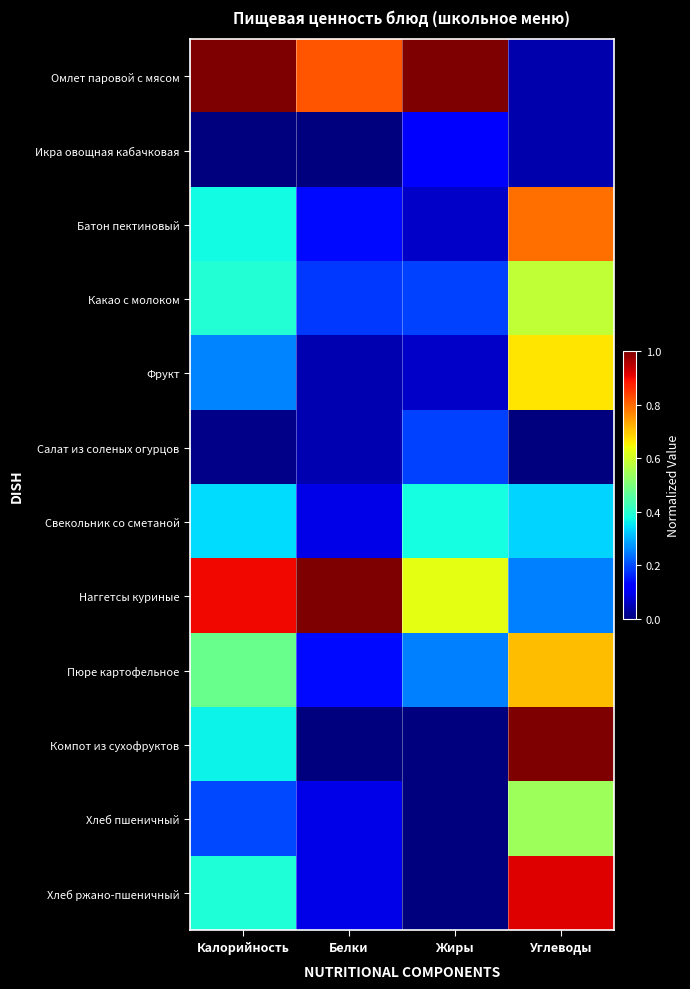

Reading left to right, extract all data points from this chart.

Омлет паровой с мясом: Калорийность=1.0	Белки=0.8	Жиры=1.0	Углеводы=0.0
Икра овощная кабачковая: Калорийность=0.0	Белки=0.0	Жиры=0.1	Углеводы=0.0
Батон пектиновый: Калорийность=0.4	Белки=0.1	Жиры=0.1	Углеводы=0.8
Какао с молоком: Калорийность=0.4	Белки=0.2	Жиры=0.2	Углеводы=0.6
Фрукт: Калорийность=0.3	Белки=0.0	Жиры=0.1	Углеводы=0.7
Салат из соленых огурцов: Калорийность=0.0	Белки=0.0	Жиры=0.2	Углеводы=0.0
Свекольник со сметаной: Калорийность=0.3	Белки=0.1	Жиры=0.4	Углеводы=0.3
Наггетсы куриные: Калорийность=0.9	Белки=1.0	Жиры=0.6	Углеводы=0.2
Пюре картофельное: Калорийность=0.5	Белки=0.1	Жиры=0.2	Углеводы=0.7
Компот из сухофруктов: Калорийность=0.4	Белки=0.0	Жиры=0.0	Углеводы=1.0
Хлеб пшеничный: Калорийность=0.2	Белки=0.1	Жиры=0.0	Углеводы=0.5
Хлеб ржано-пшеничный: Калорийность=0.4	Белки=0.1	Жиры=0.0	Углеводы=0.9